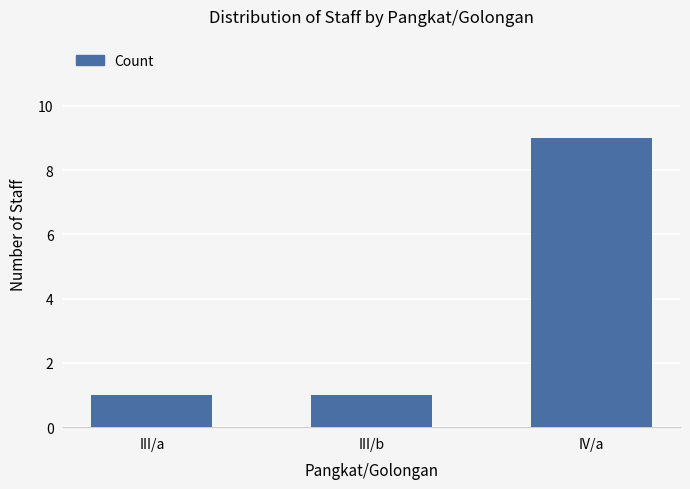

What is the sum of the values at III/b and IV/a?

10